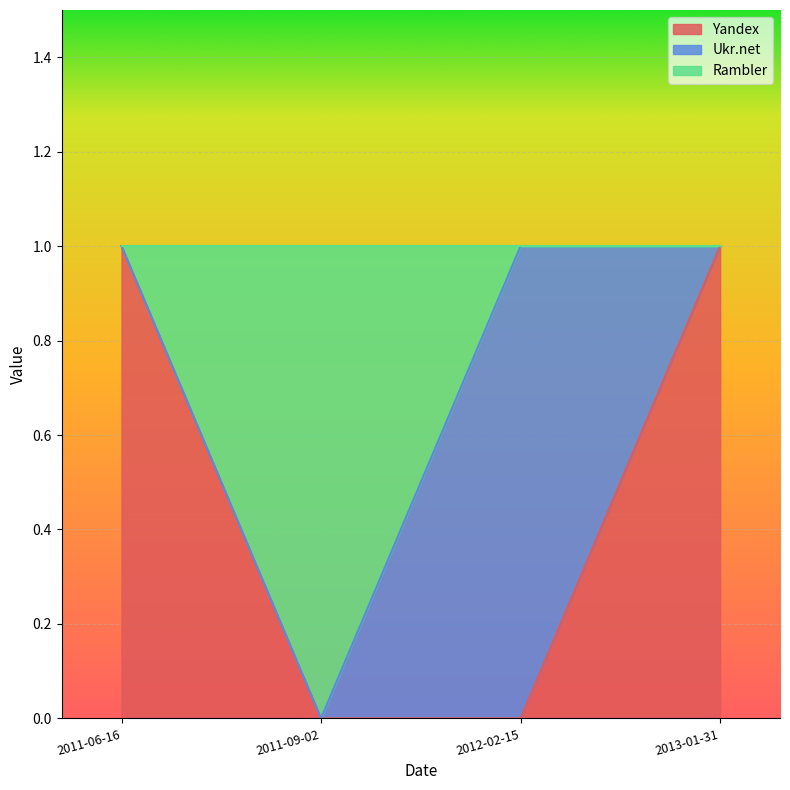

What is the difference between the second highest and minimum values in the Rambler series?

1